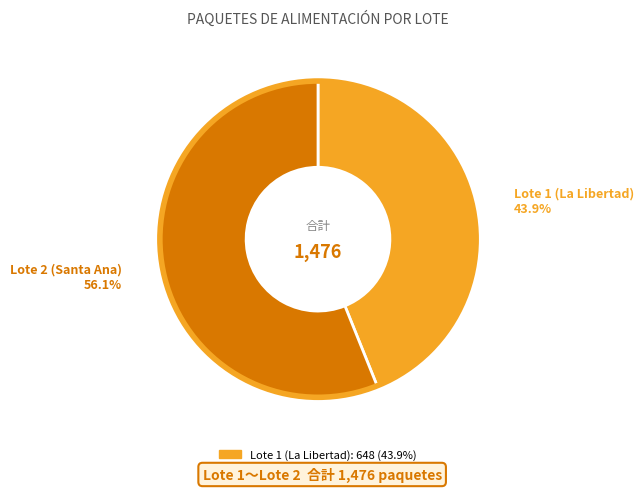

Count the number of slices in the pie.

2